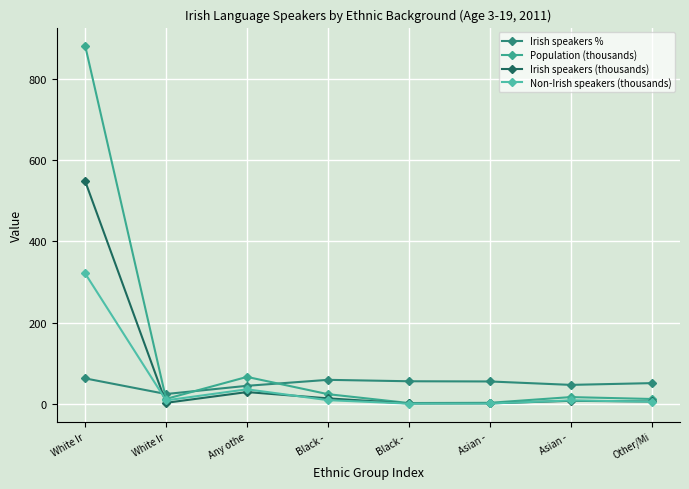

Count the number of categories in the chart.

8